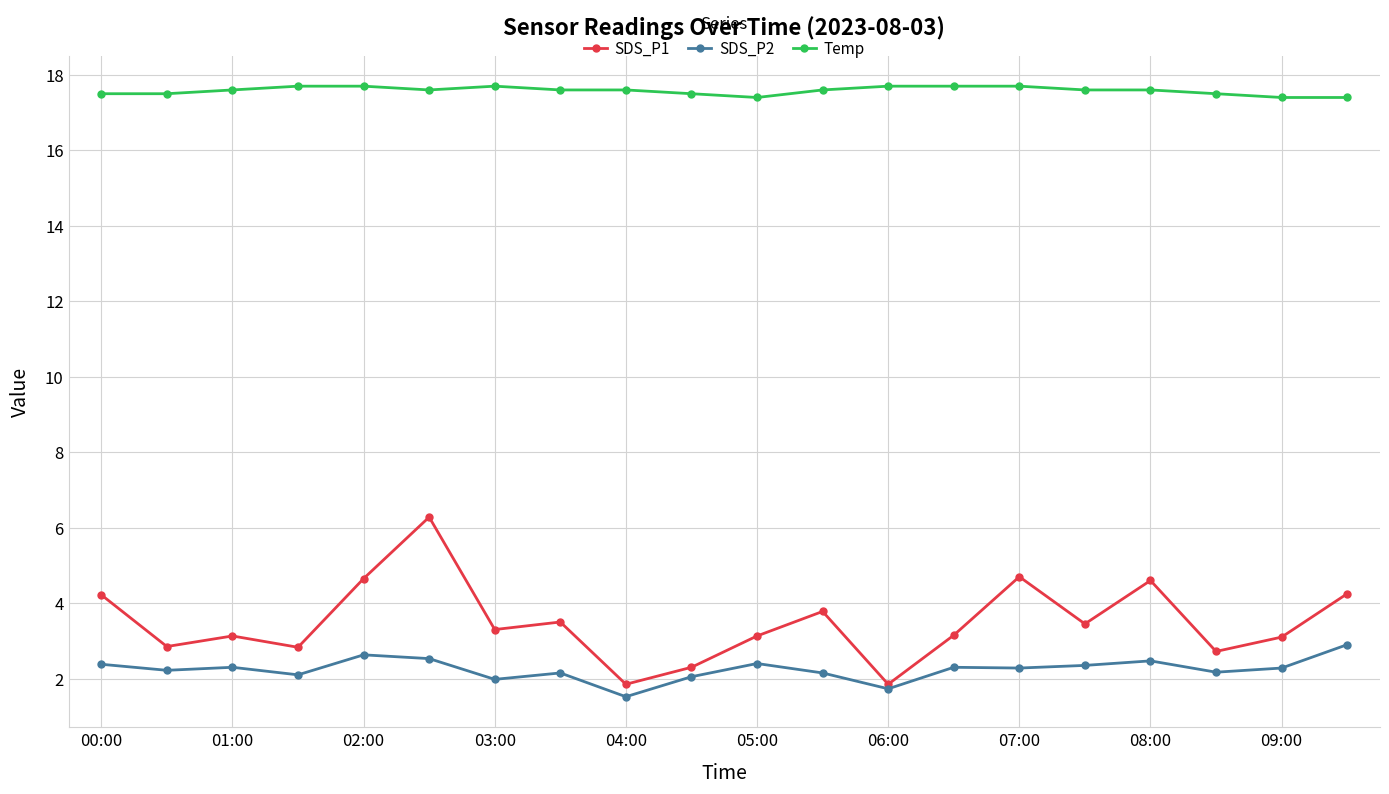

Which series has the largest range (max minus min)?

SDS_P1